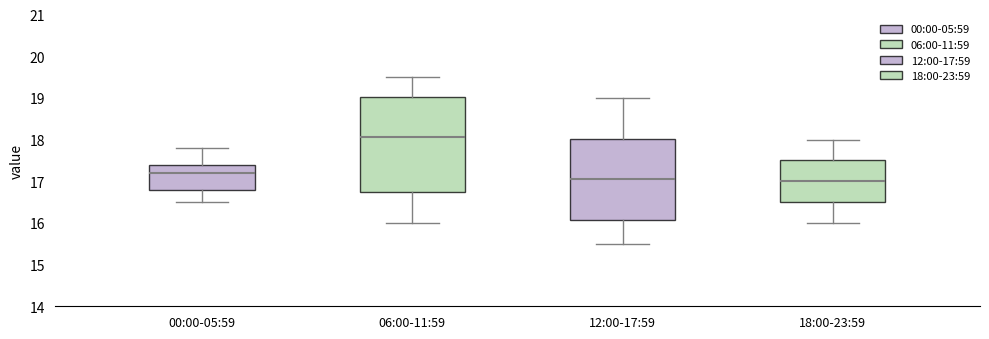

Reading left to right, transcribe this box plot: for each box, give where its median line is, the range the box spans, and where its two whiskers end, as read against the y-axis. The values are not printed on the chart, so give them approximately, as read against the axis.

00:00-05:59: median 17.2, box 16.8 to 17.4, whiskers 16.5 to 17.8
06:00-11:59: median 18.1, box 16.8 to 19.0, whiskers 16.0 to 19.5
12:00-17:59: median 17.1, box 16.1 to 18.0, whiskers 15.5 to 19.0
18:00-23:59: median 17.0, box 16.5 to 17.5, whiskers 16.0 to 18.0